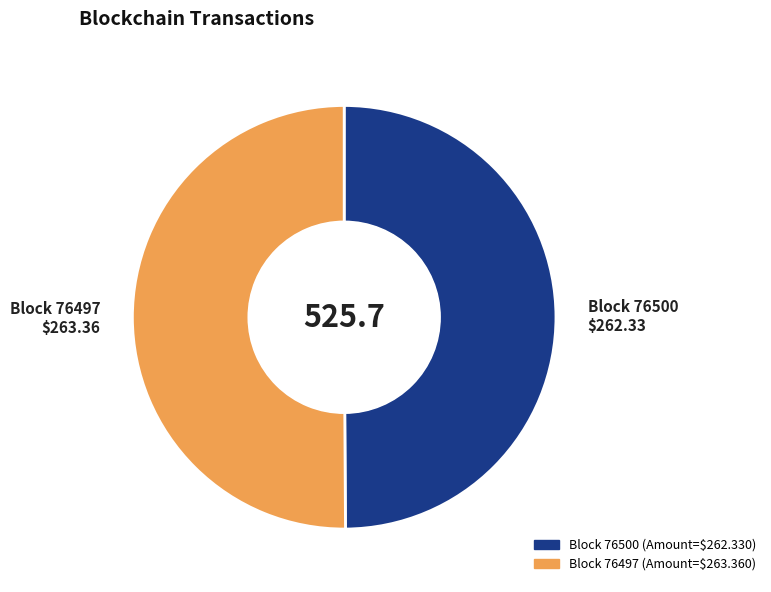

Count the number of slices in the pie.

2